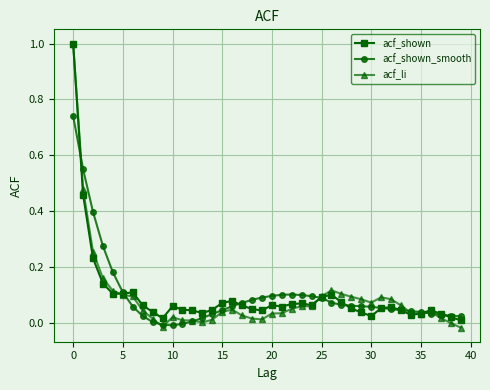

What is the highest value of the acf_shown series?

1.0